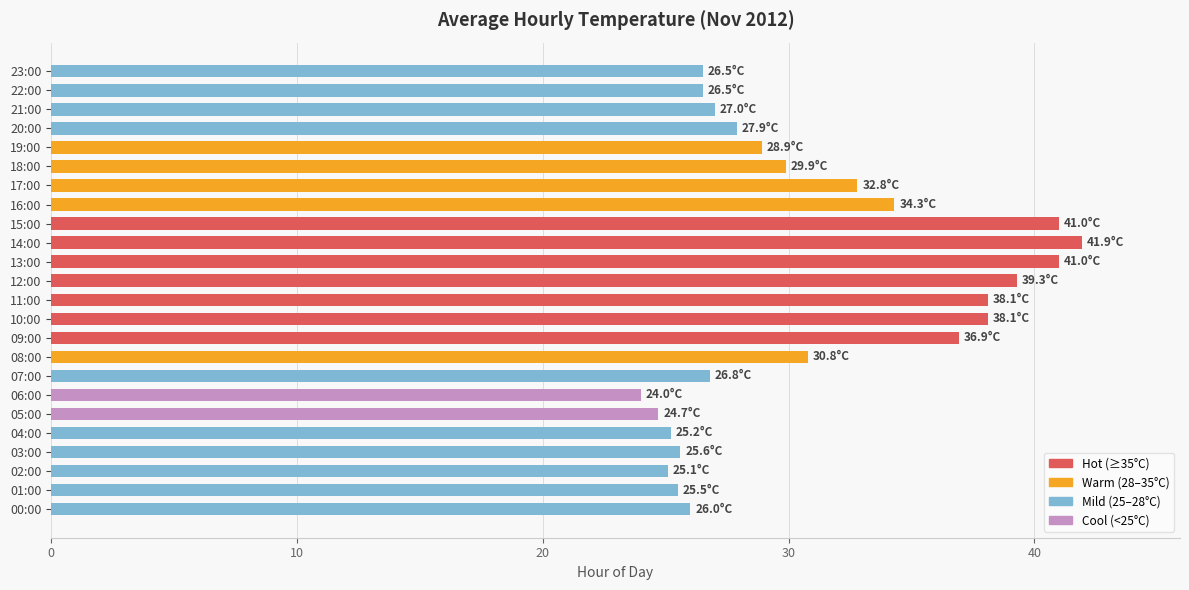

What is the difference between the second highest and minimum values?

17.0